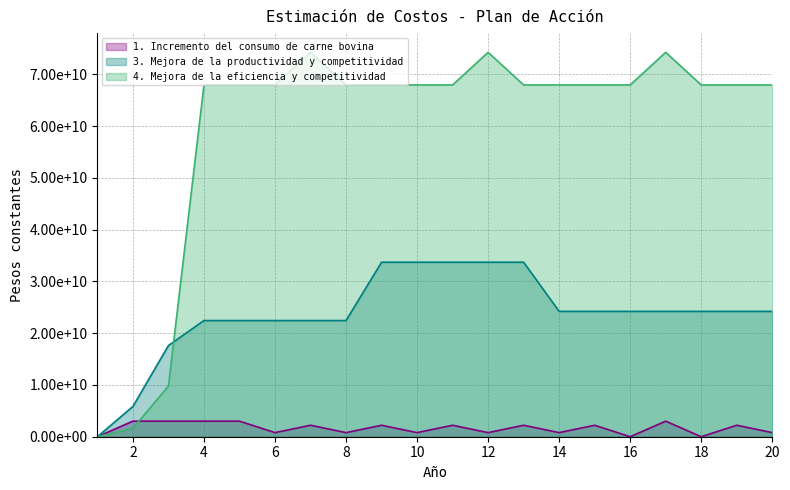

What is the difference between the maximum and minimum values in the 4. Mejora de la eficiencia y competitividad series?

74282157122.5